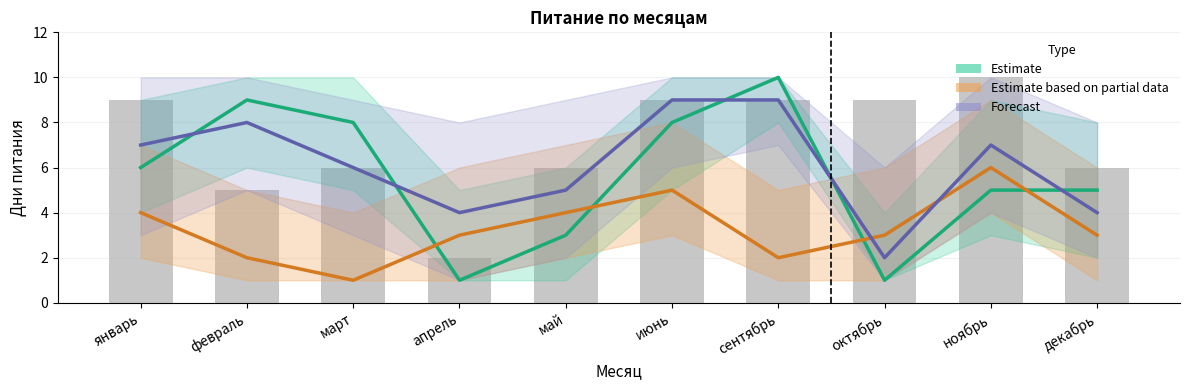

How many values in the Estimate series exceed 6?

4